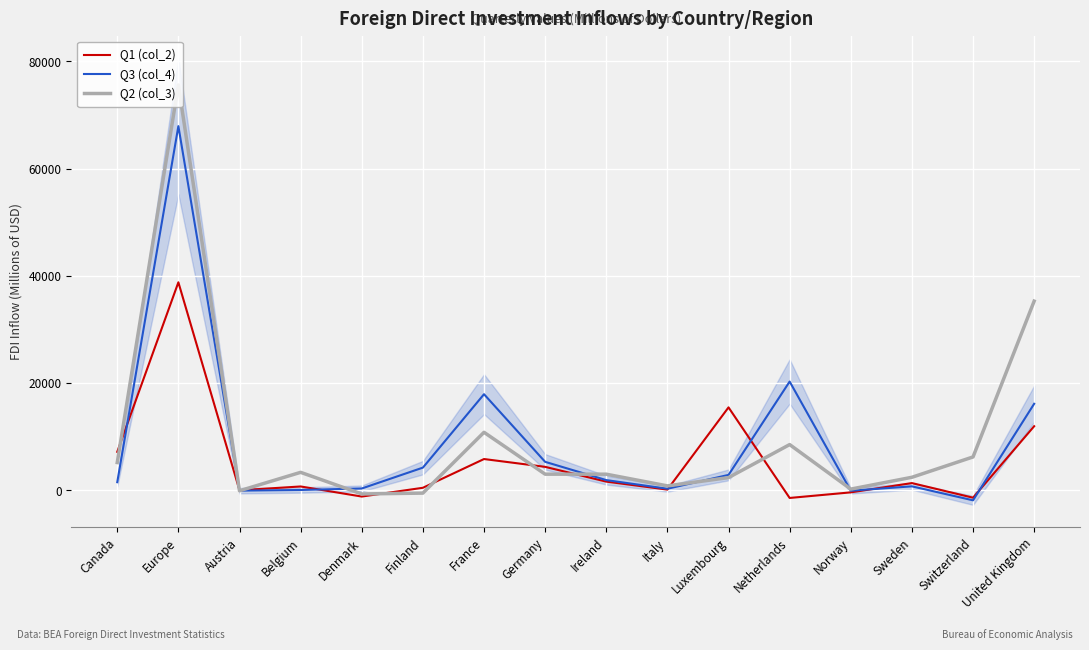

Is it true that Q2 (col_3) equals 75590 at Europe?

True